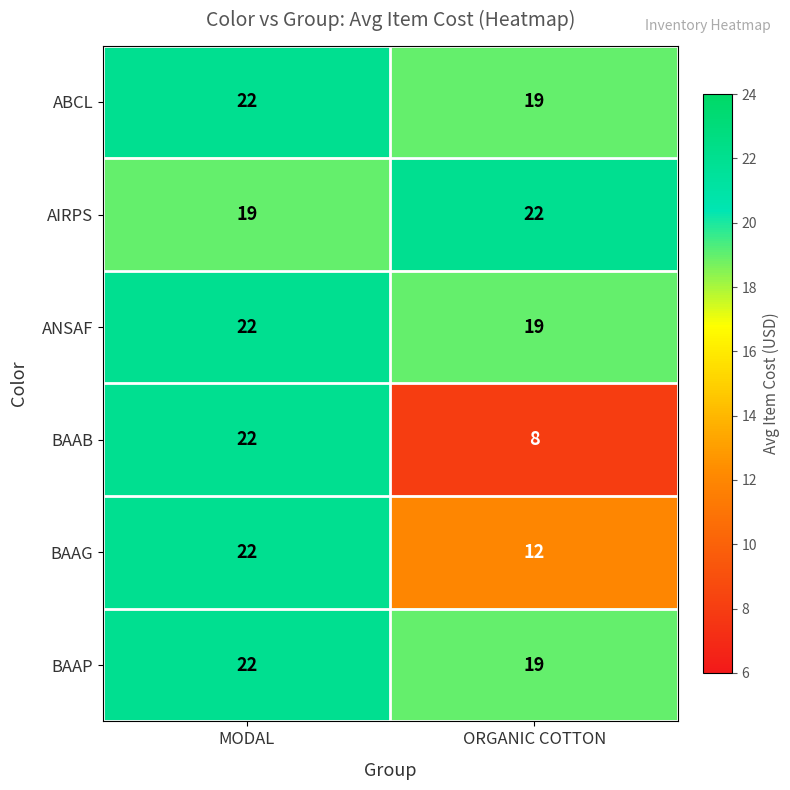

What is the approximate value of BAAP at ORGANIC COTTON?

19